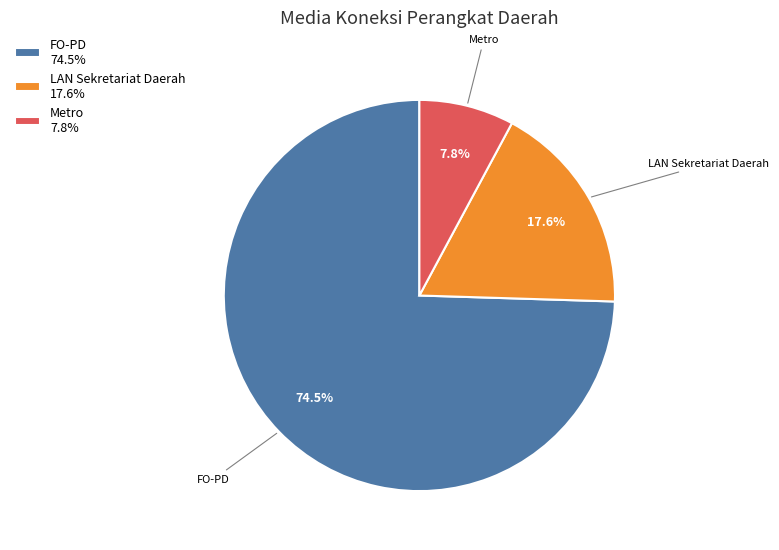

Combined, what portion of the pie is Metro 7.8% and FO-PD 74.5%?

82.4%